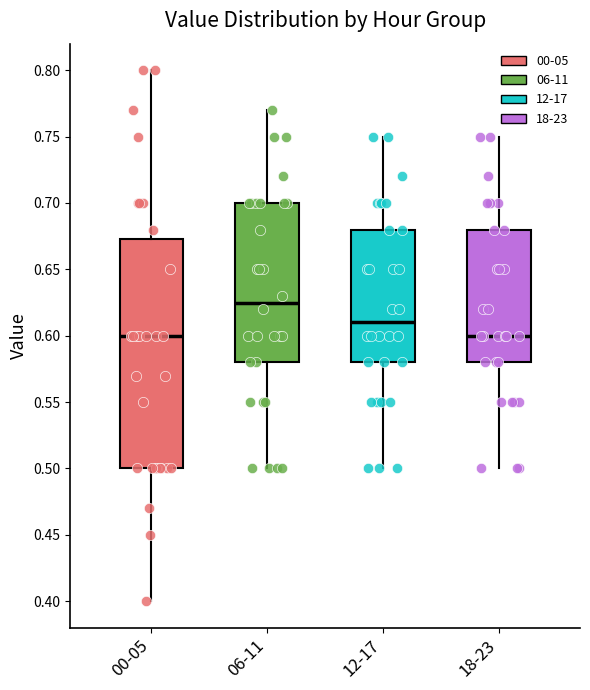

Comparing the boxes themselves (not the whiskers), which one is the tallest?

00-05